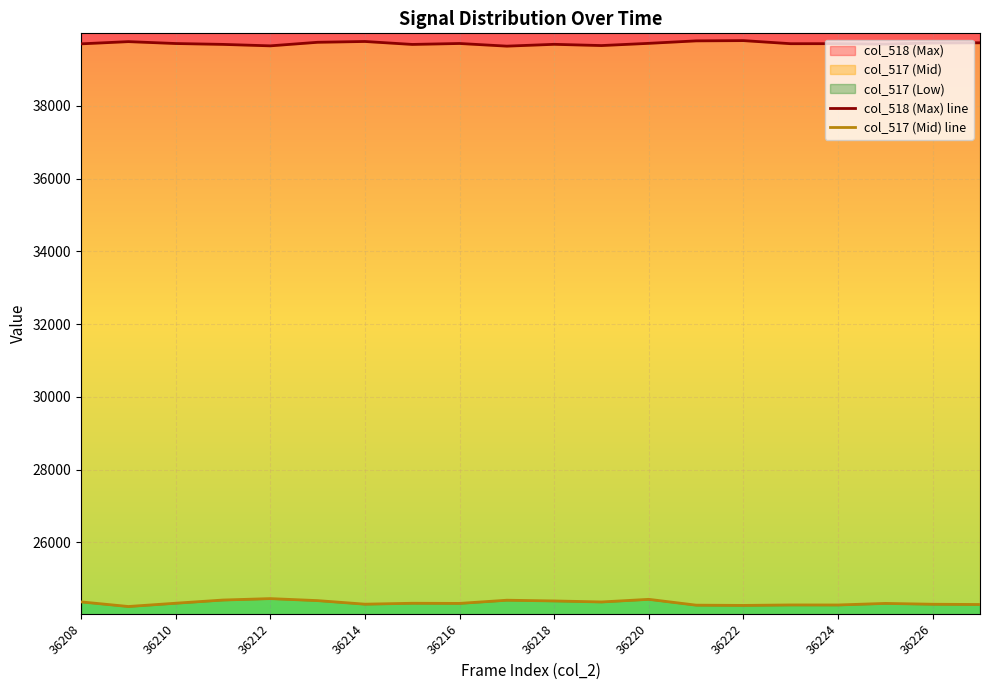

True or false: col_518 (Max) line and col_517 (Mid) line intersect in this chart.

False